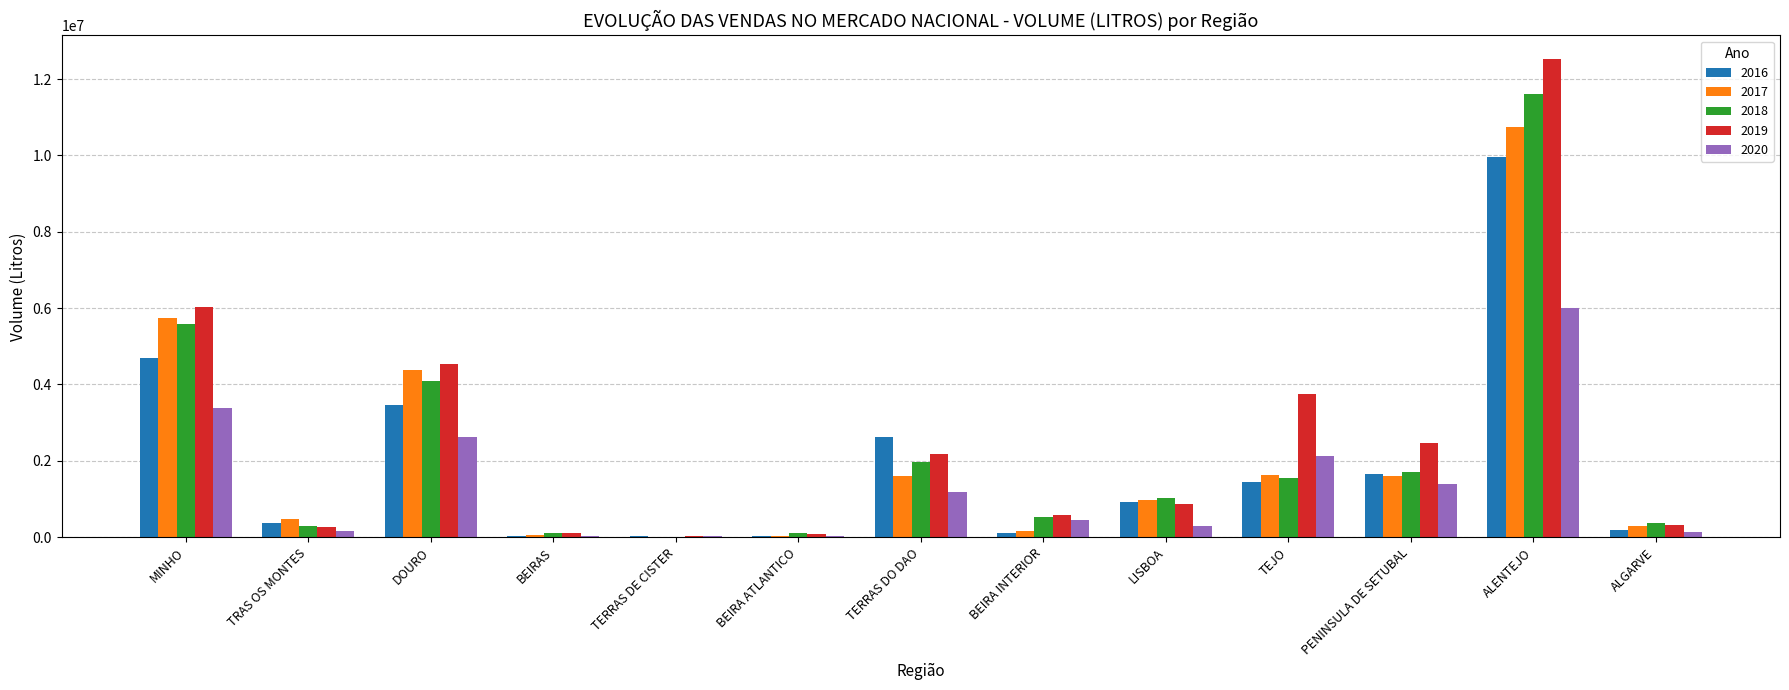

Is it true that 2017 equals 3026141 at DOURO?

False